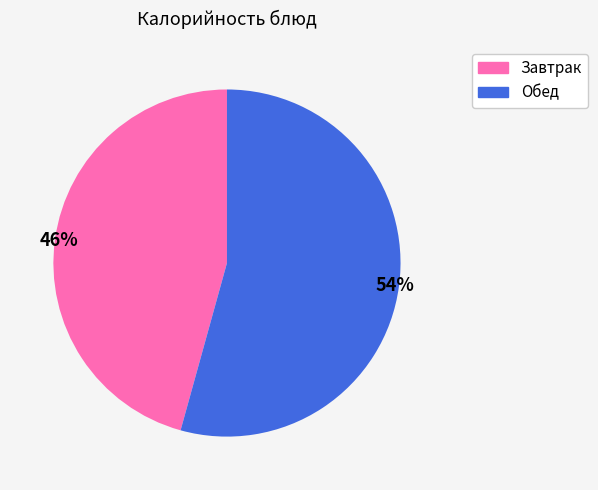

Which category has the biggest portion of the pie?

Обед